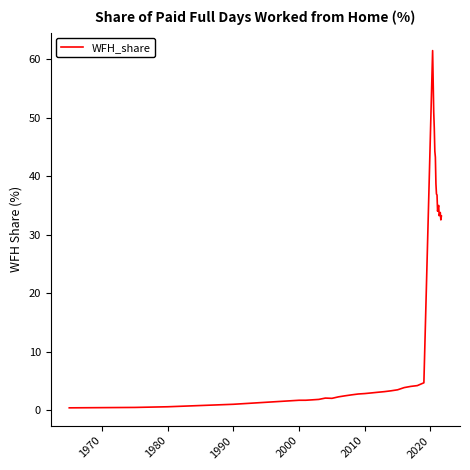

What is the difference between the maximum and minimum values?

61.1